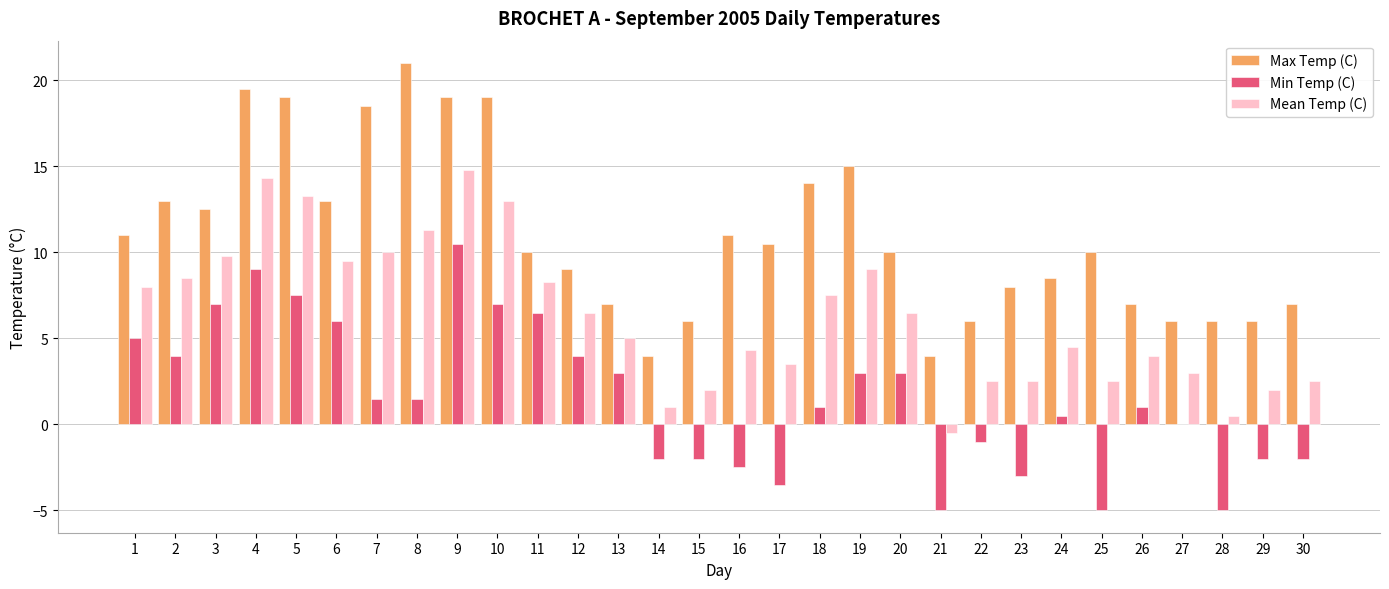

What is the greatest value displayed?

21.0